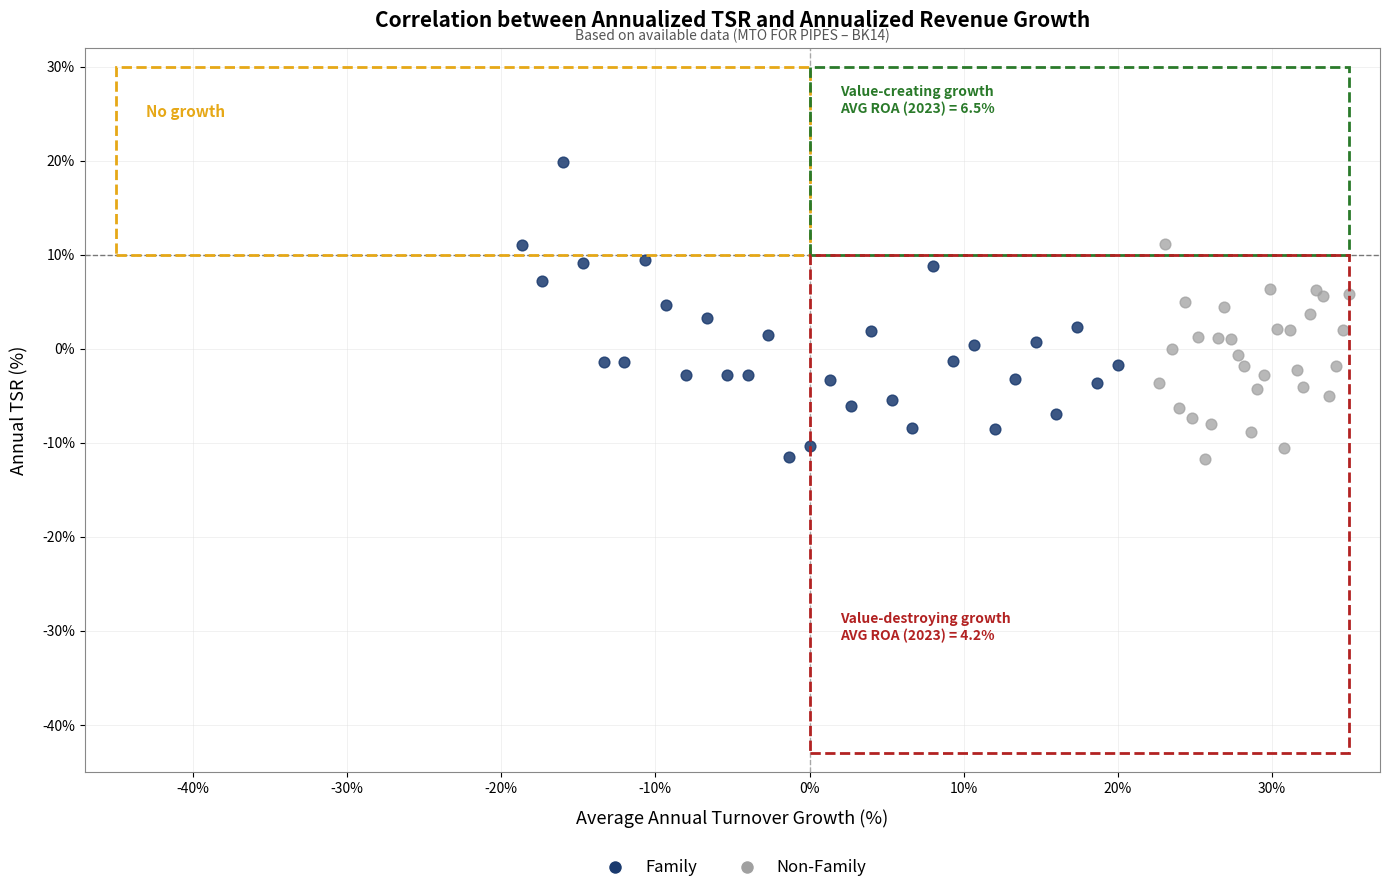

Which series has the largest Y range (max minus min)?

Family